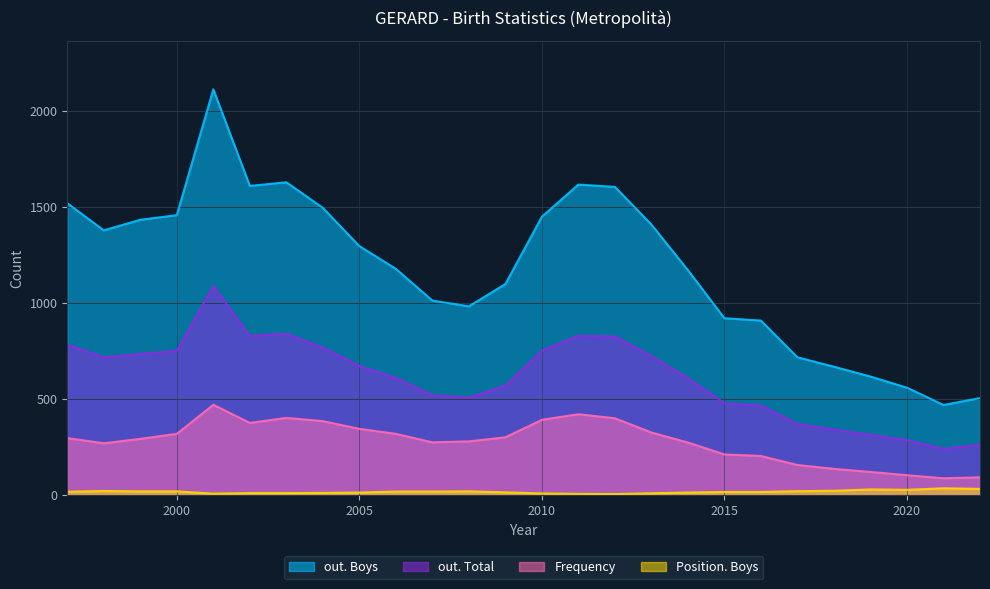

What is the sum of all out. Boys values?

30792